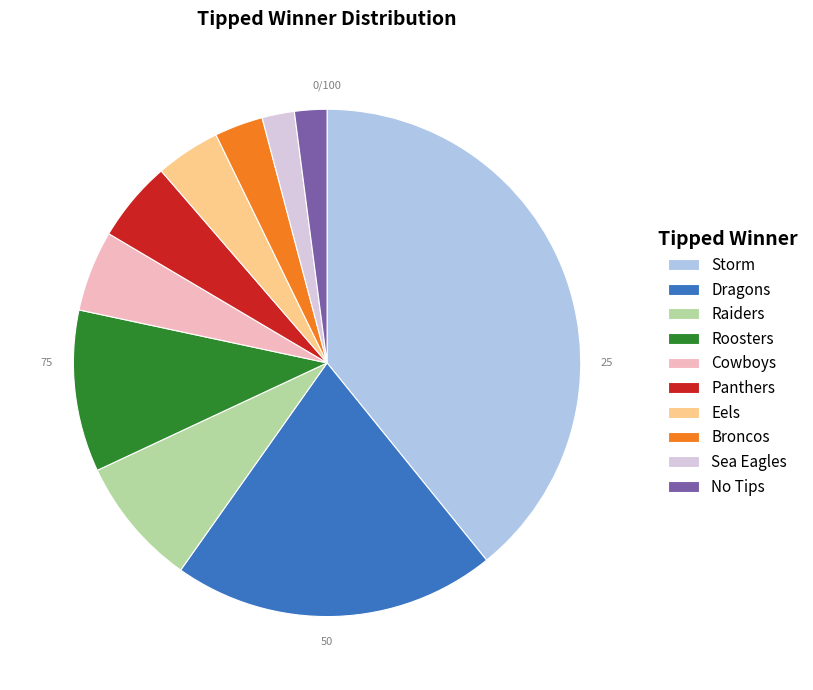

Approximately how many times larger is the value at Broncos compared to Sea Eagles?

1.5